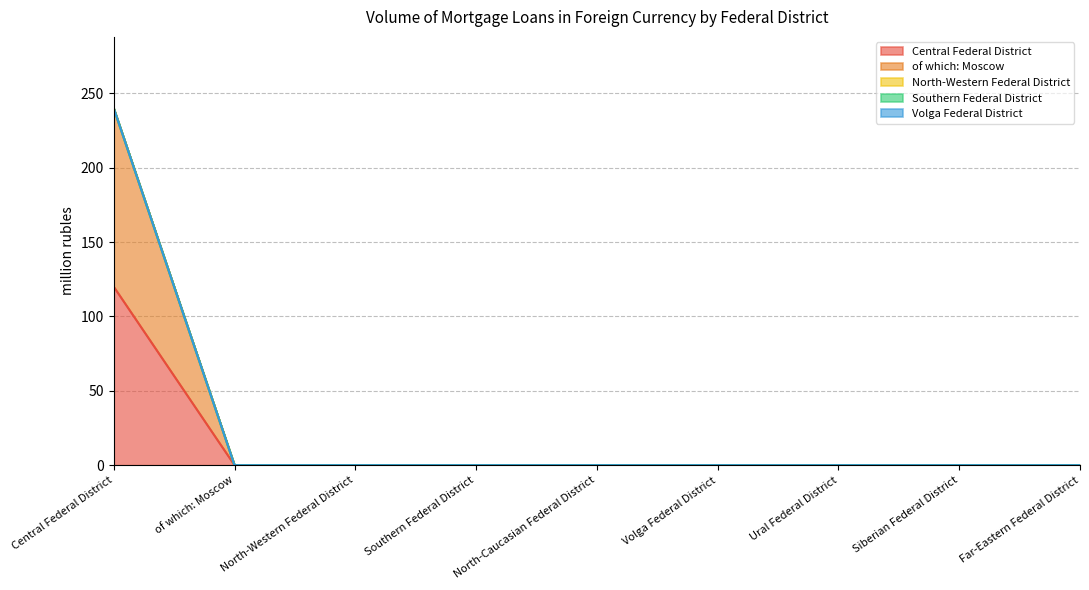

How many lines are shown in the chart?

5